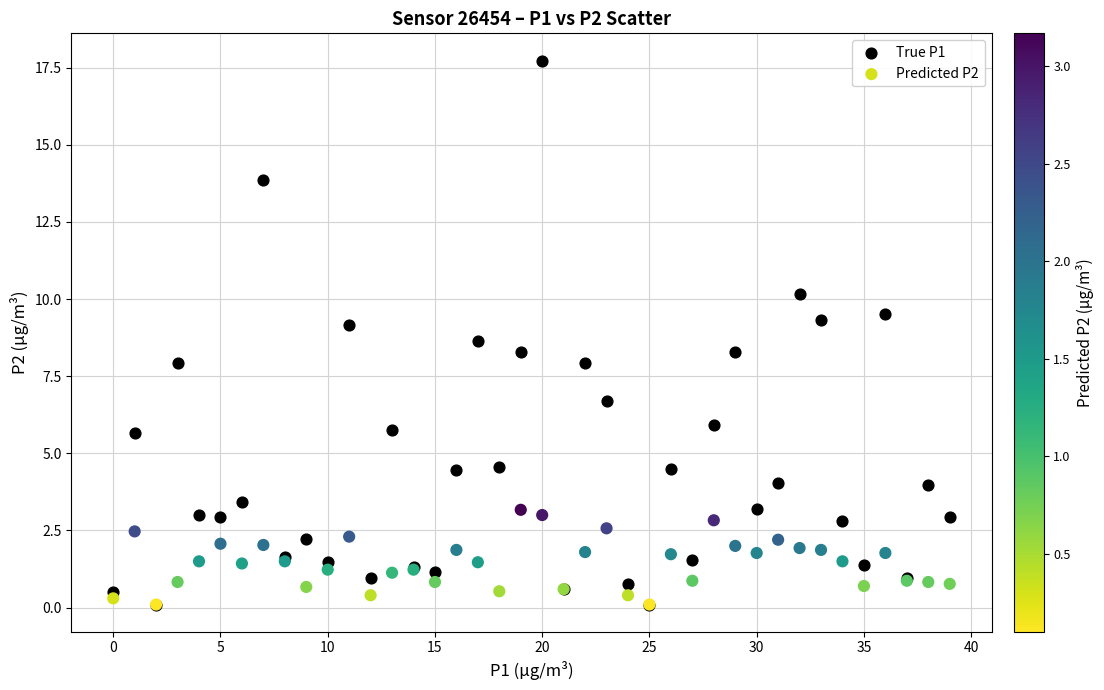

What are all the series names shown in the legend?

True P1, Predicted P2